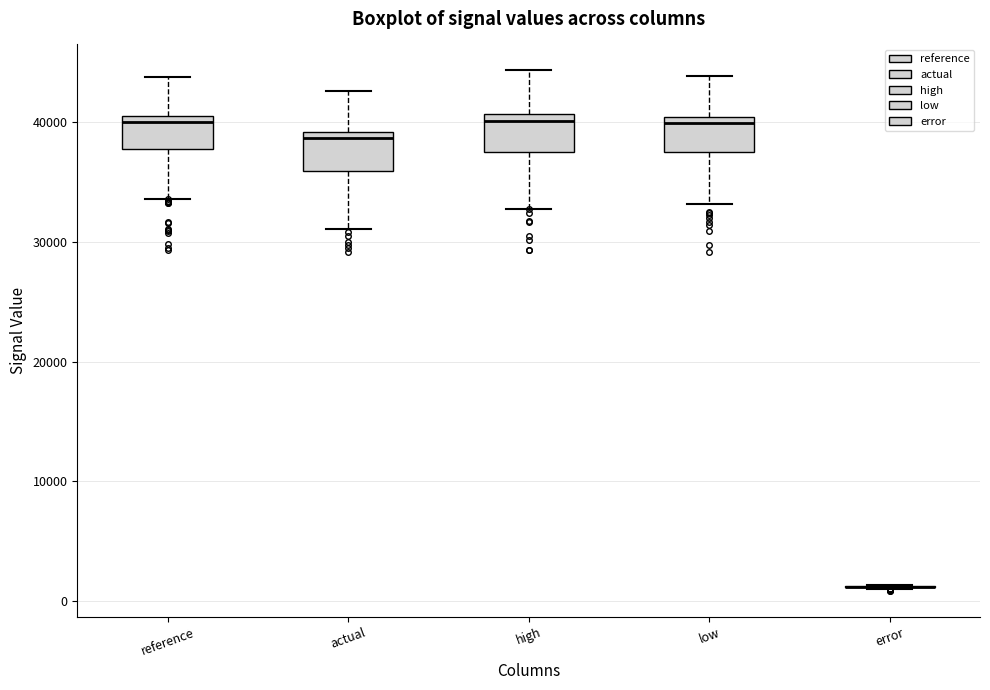

Reading left to right, read every box against the y-axis: the position of its median line, the range the box covers, and the ends of its whiskers. The values are not printed on the chart, so give them approximately, as read against the axis.

reference: median 40000 (just below the box's upper edge), box 38000 to 40000, whiskers 34000 to 44000
actual: median 39000 (just below the box's upper edge), box 36000 to 39000, whiskers 31000 to 43000
high: median 40000, box 37000 to 41000, whiskers 33000 to 44000
low: median 40000 (just below the box's upper edge), box 38000 to 40000, whiskers 33000 to 44000
error: box collapsed to a line at 1000, whiskers 1000 to 1000